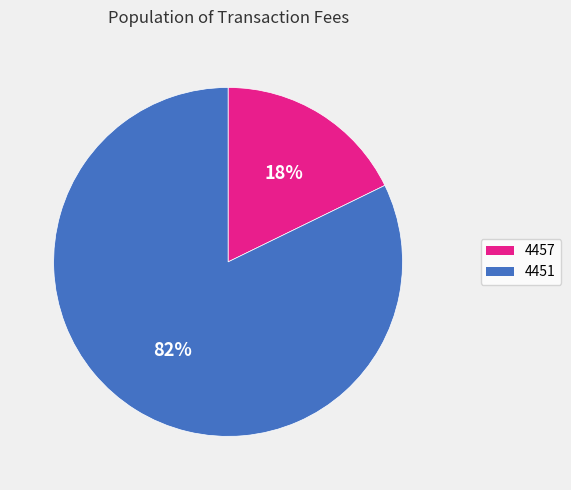

Rank the categories by value from highest to lowest.

4451, 4457